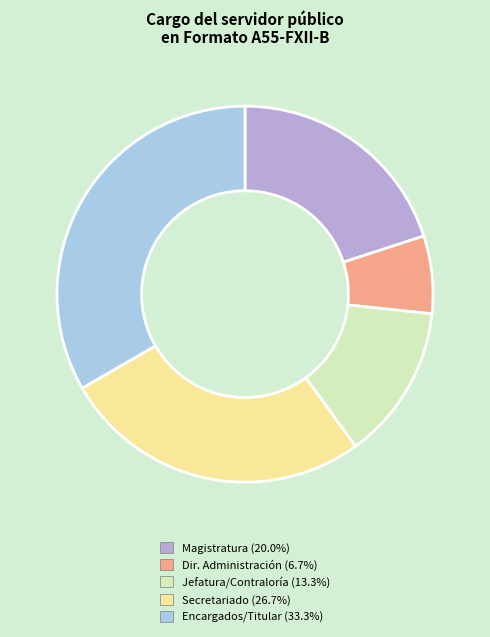

Does any single category account for the majority?

No